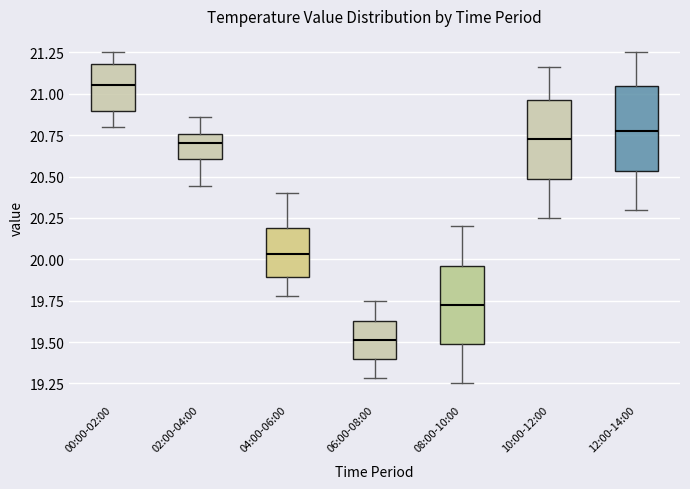

Reading left to right, read every box against the y-axis: the position of its median line, the range the box covers, and the ends of its whiskers. The values are not printed on the chart, so give them approximately, as read against the axis.

00:00-02:00: median 21.05, box 20.90 to 21.20, whiskers 20.80 to 21.25
02:00-04:00: median 20.70, box 20.60 to 20.75, whiskers 20.45 to 20.85
04:00-06:00: median 20.05, box 19.90 to 20.20, whiskers 19.80 to 20.40
06:00-08:00: median 19.50, box 19.40 to 19.65, whiskers 19.30 to 19.75
08:00-10:00: median 19.75, box 19.50 to 19.95, whiskers 19.25 to 20.20
10:00-12:00: median 20.75, box 20.50 to 20.95, whiskers 20.25 to 21.15
12:00-14:00: median 20.80, box 20.55 to 21.05, whiskers 20.30 to 21.25